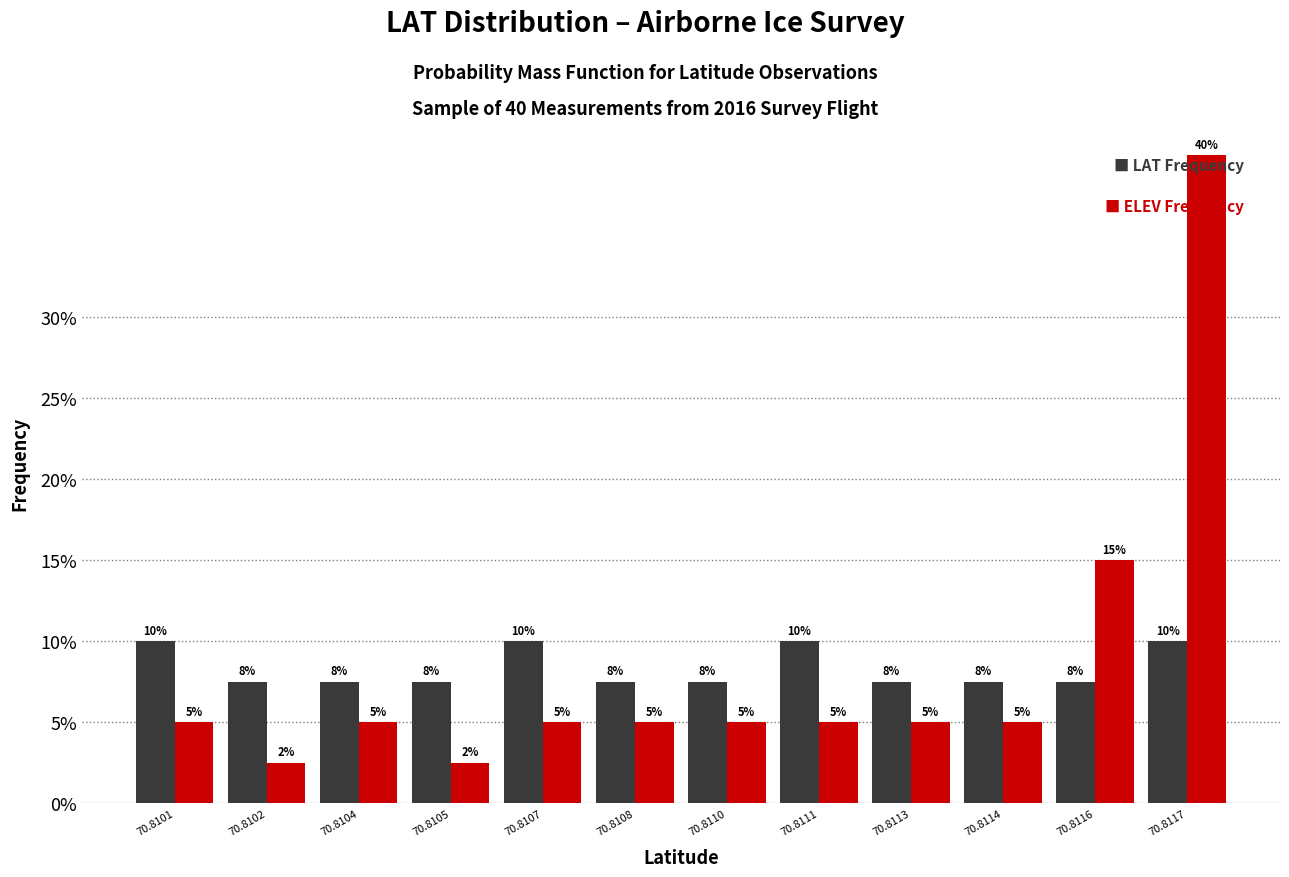

At which category is the sum across all series the highest?

70.8117